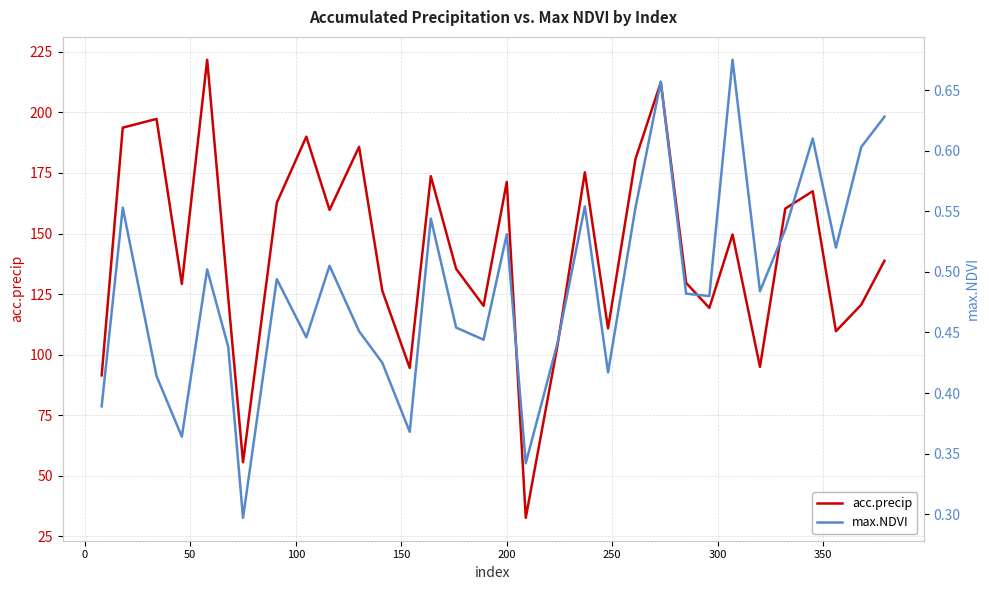

What is the sum of all acc.precip values?

4538.2